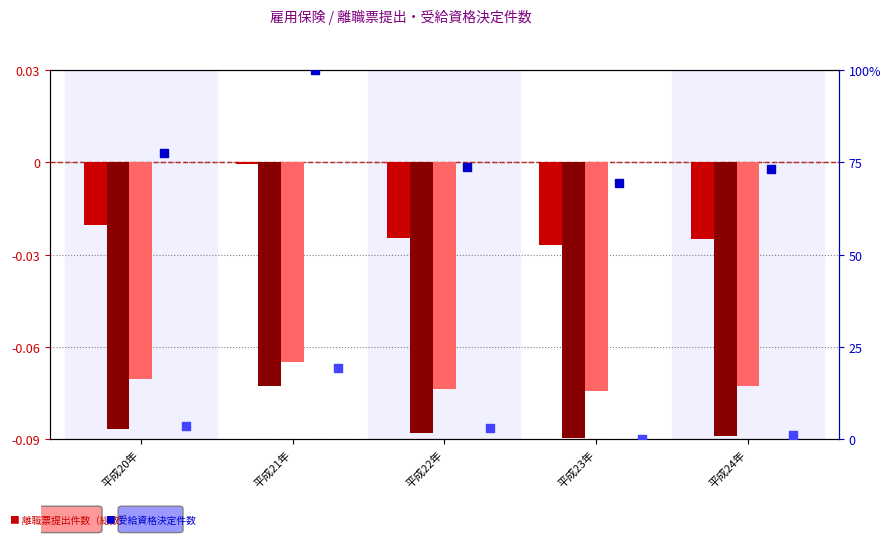

What is the total value across all series at 平成22年?

76.5